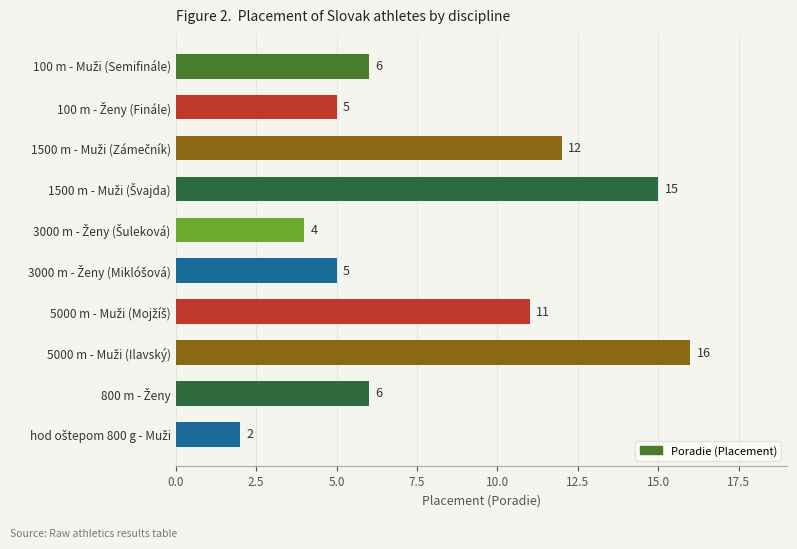

What is the greatest value displayed?

16